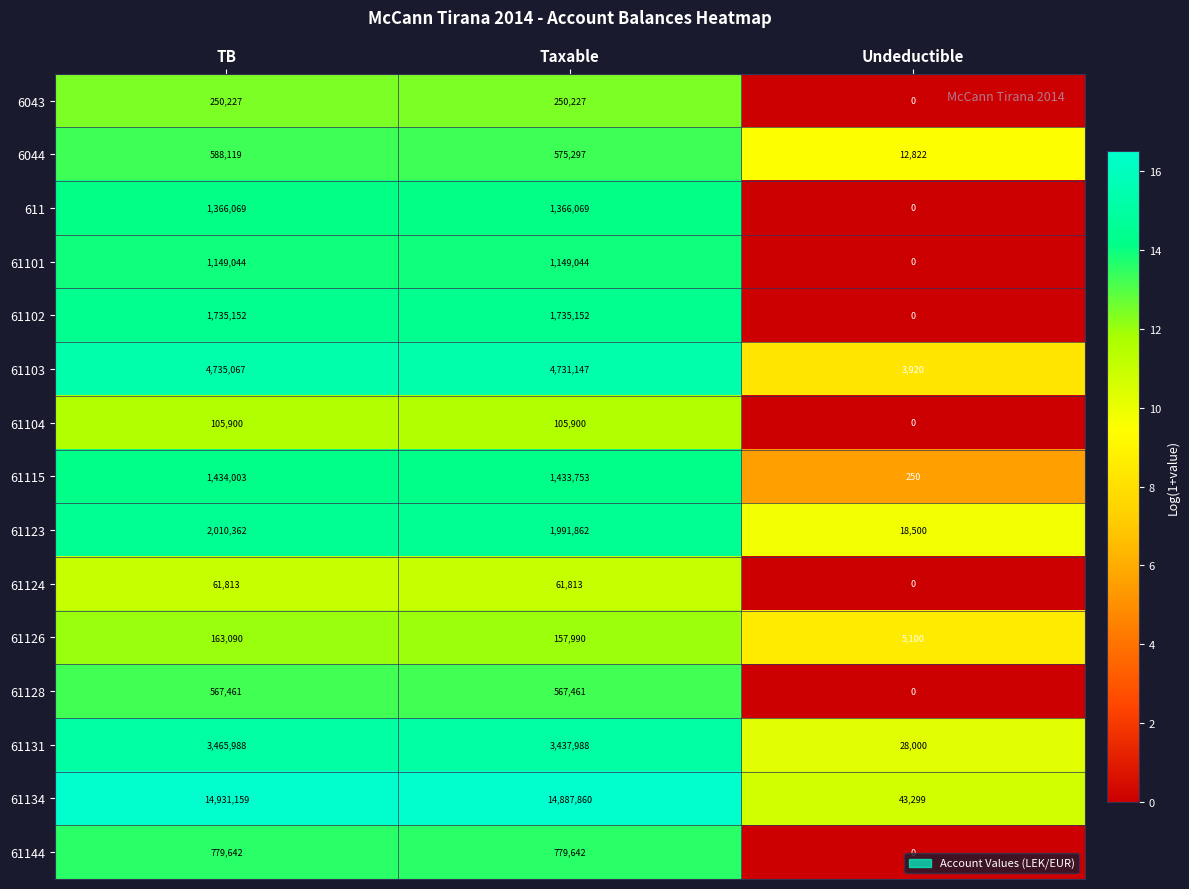

List the series in order of their peak value, lowest first.

61124, 61104, 61126, 6043, 61128, 6044, 61144, 61101, 611, 61115, 61102, 61123, 61131, 61103, 61134